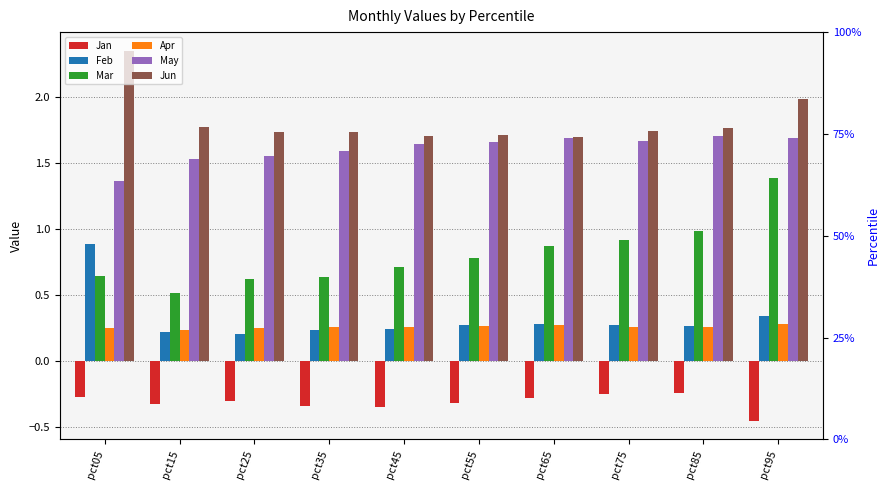

Which has a higher value, pct45 or pct65?

pct65